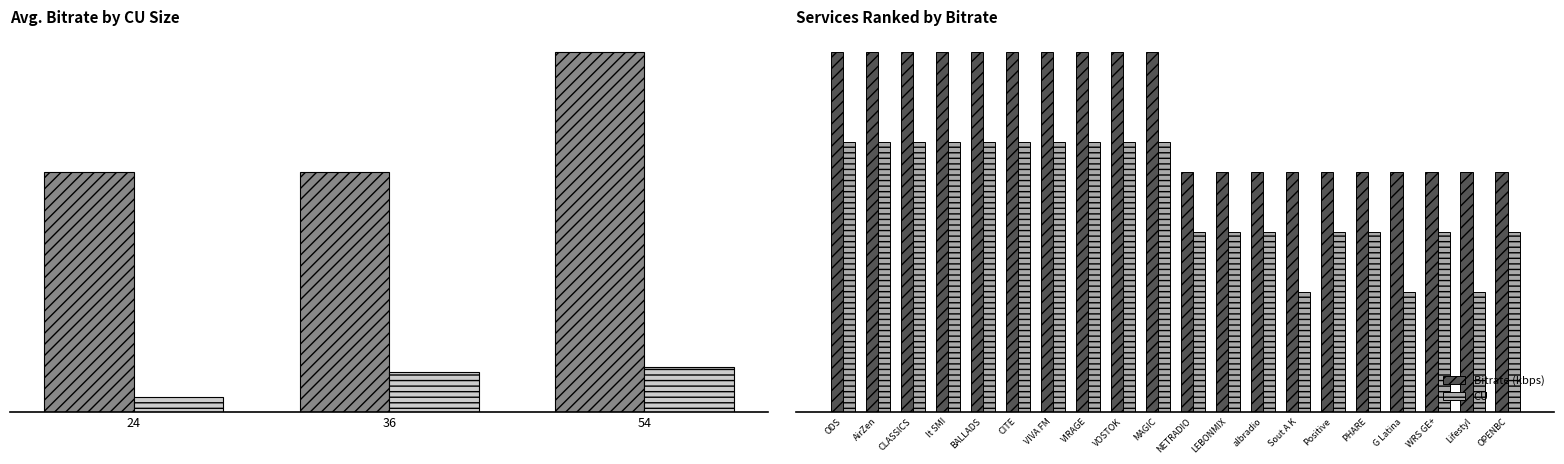

What is the maximum value for Bitrate?

72